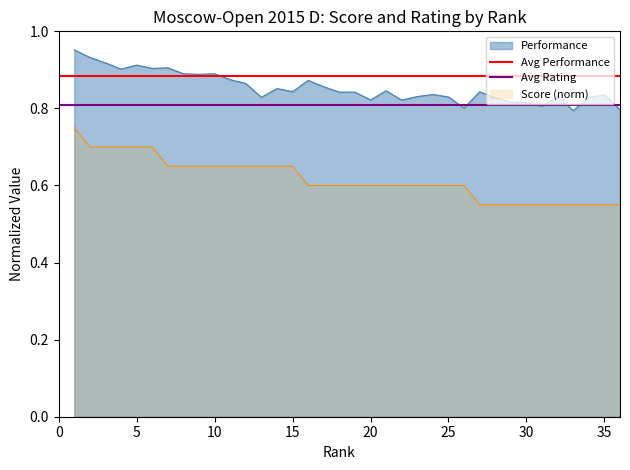

True or false: Performance and Score (norm) cross at least once.

False